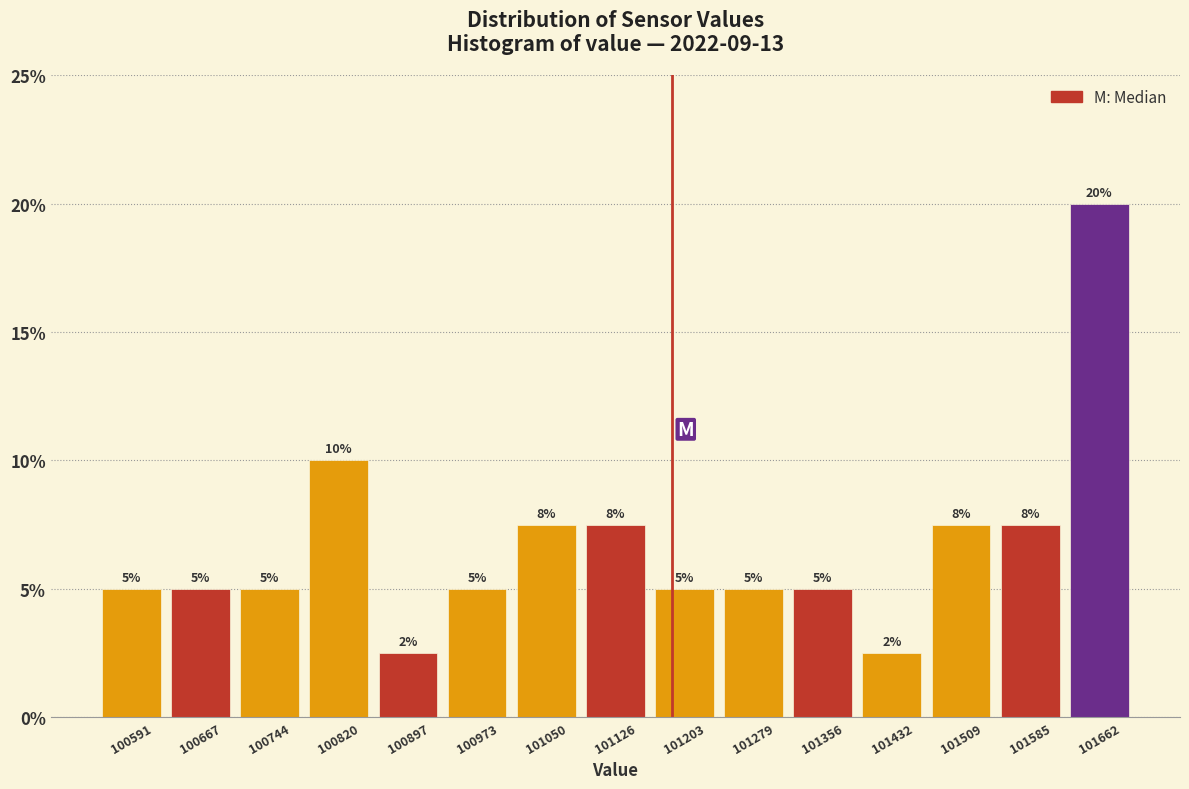

Over which range of the x-axis is the bar tallest?

101620 to 101700